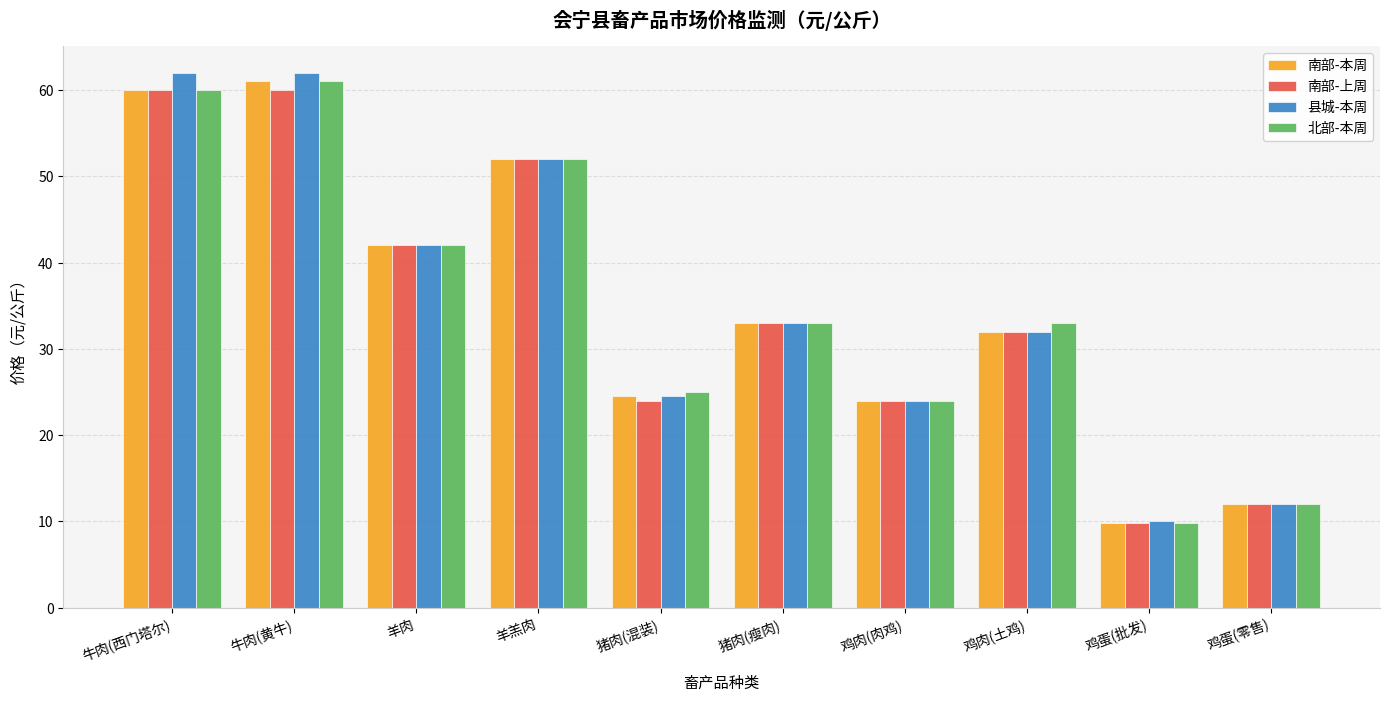

Count the number of data series in this chart.

4